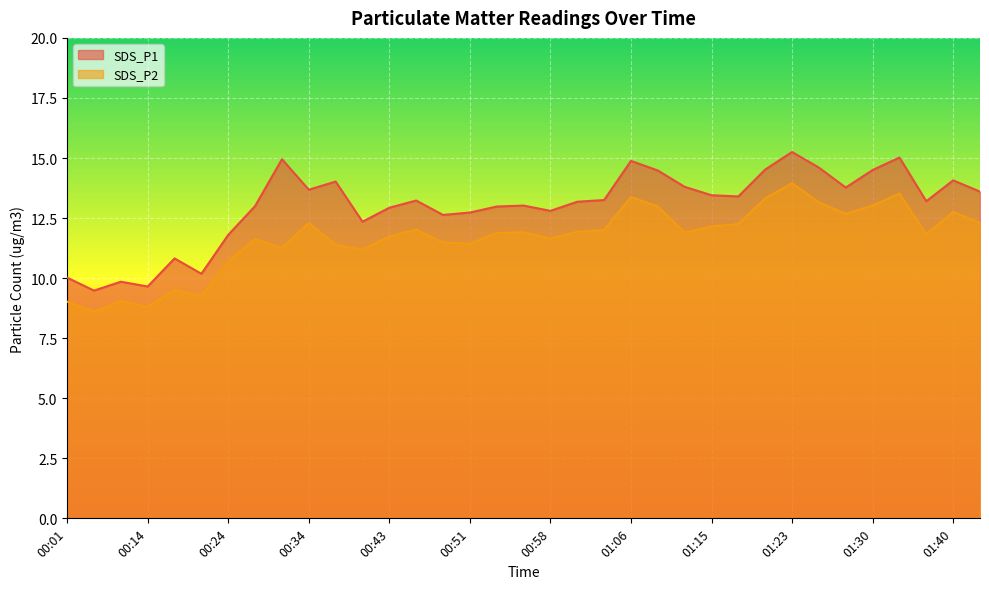

Reading left to right, what are all the values shown in this chart?

SDS_P1: 00:01=10.0	00:07=9.5	00:09=9.8	00:14=9.7	00:17=10.8	00:19=10.2	00:24=11.8	00:29=13.0	00:31=14.9	00:34=13.7	00:36=14.0	00:41=12.3	00:43=12.9	00:46=13.2	00:48=12.6	00:51=12.7	00:53=13.0	00:56=13.0	00:58=12.8	01:01=13.2	01:03=13.2	01:06=14.9	01:08=14.5	01:13=13.8	01:15=13.4	01:18=13.4	01:20=14.5	01:23=15.2	01:25=14.6	01:28=13.8	01:30=14.5	01:35=15.0	01:37=13.2	01:40=14.1	01:45=13.6
SDS_P2: 00:01=9.0	00:07=8.6	00:09=9.1	00:14=8.8	00:17=9.5	00:19=9.2	00:24=10.7	00:29=11.6	00:31=11.2	00:34=12.3	00:36=11.4	00:41=11.2	00:43=11.7	00:46=12.0	00:48=11.5	00:51=11.4	00:53=11.9	00:56=11.9	00:58=11.7	01:01=11.9	01:03=12.0	01:06=13.4	01:08=13.0	01:13=11.9	01:15=12.2	01:18=12.2	01:20=13.3	01:23=13.9	01:25=13.2	01:28=12.7	01:30=13.0	01:35=13.5	01:37=11.8	01:40=12.8	01:45=12.3